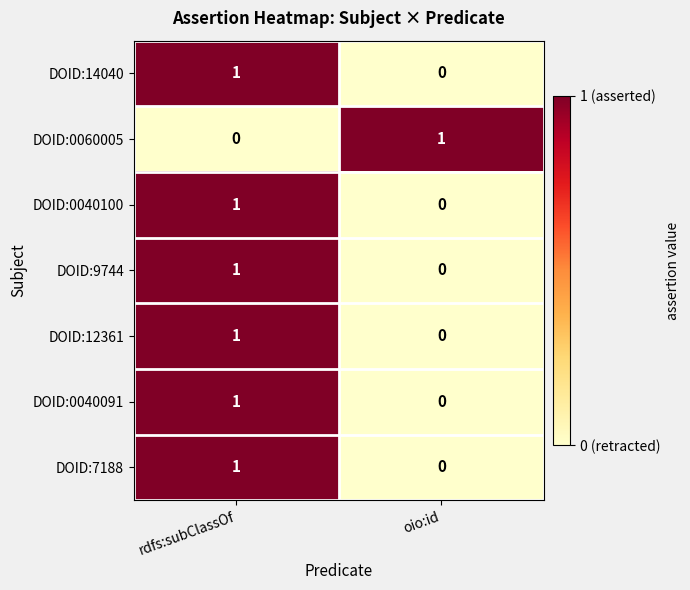

Is it true that DOID:0040091 equals 0 at oio:id?

True